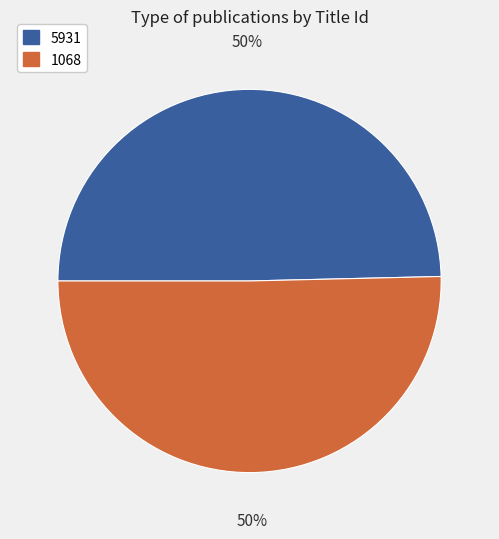

Which has a higher value, 1068 or 5931?

1068